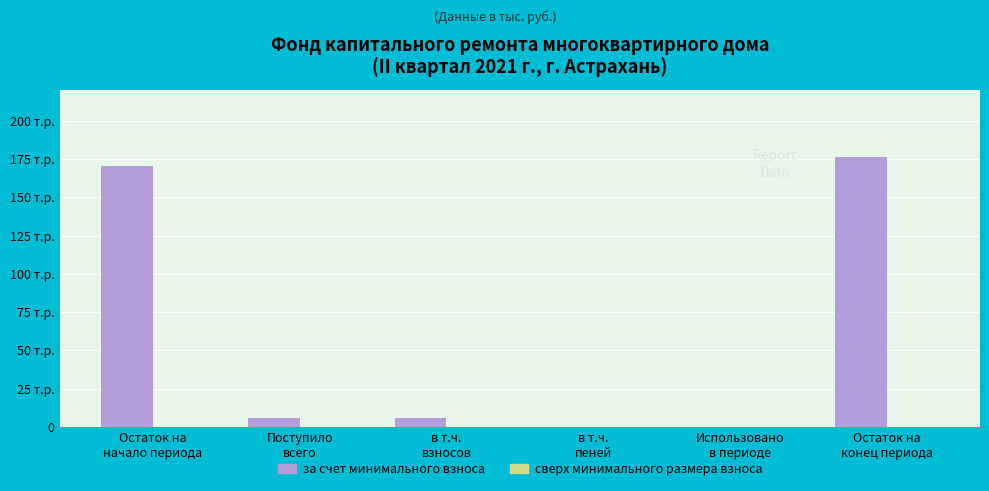

Which category has the highest value across all series?

Остаток на
конец периода